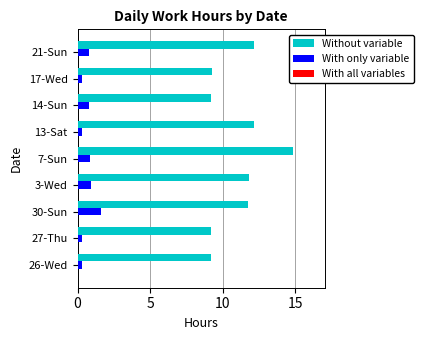

How many series are shown in this chart?

2